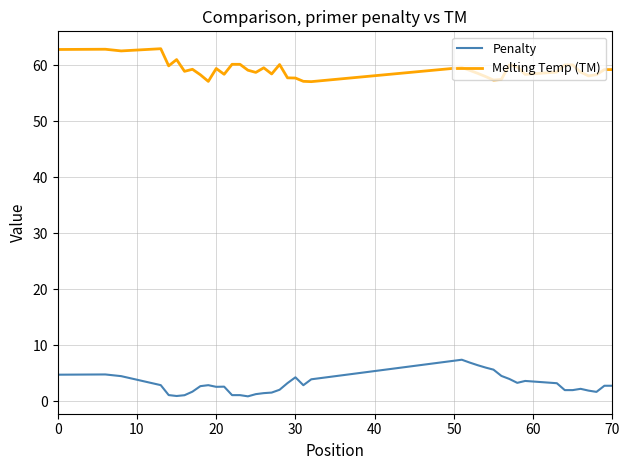

List the series in order of their peak value, lowest first.

Penalty, Melting Temp (TM)